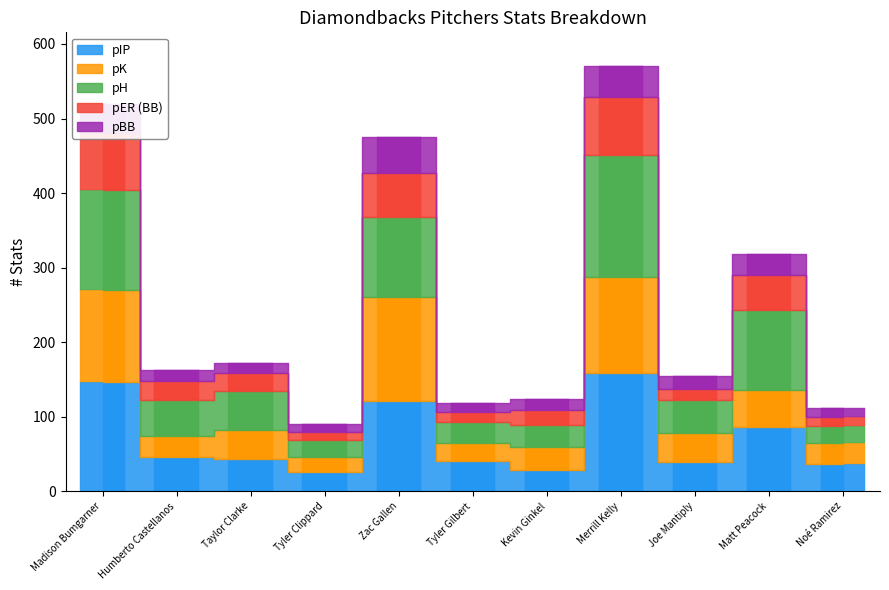

Where is pBB nearest to the value 30?

Matt Peacock